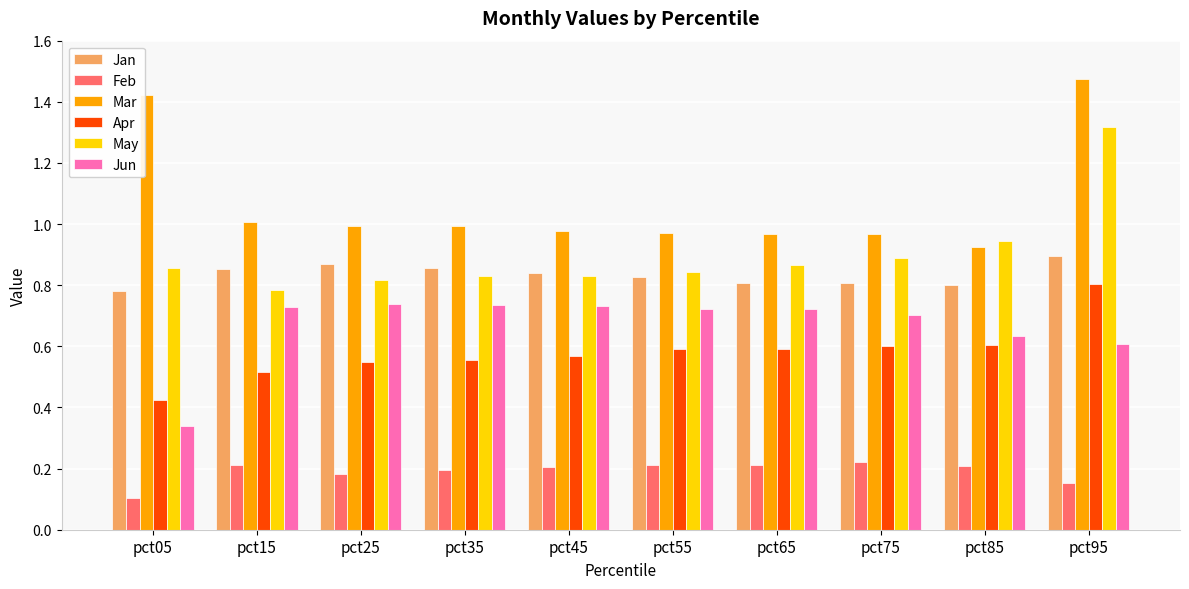

Between pct05 and pct75, which series saw the biggest shift?

Mar